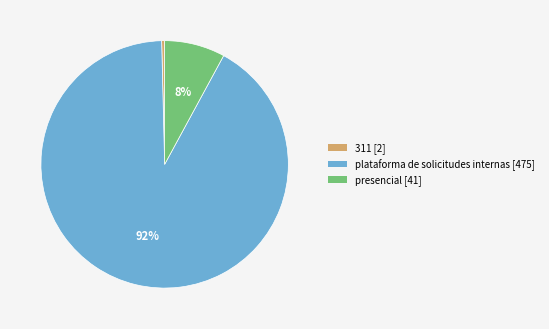

How many slices are in this pie chart?

3